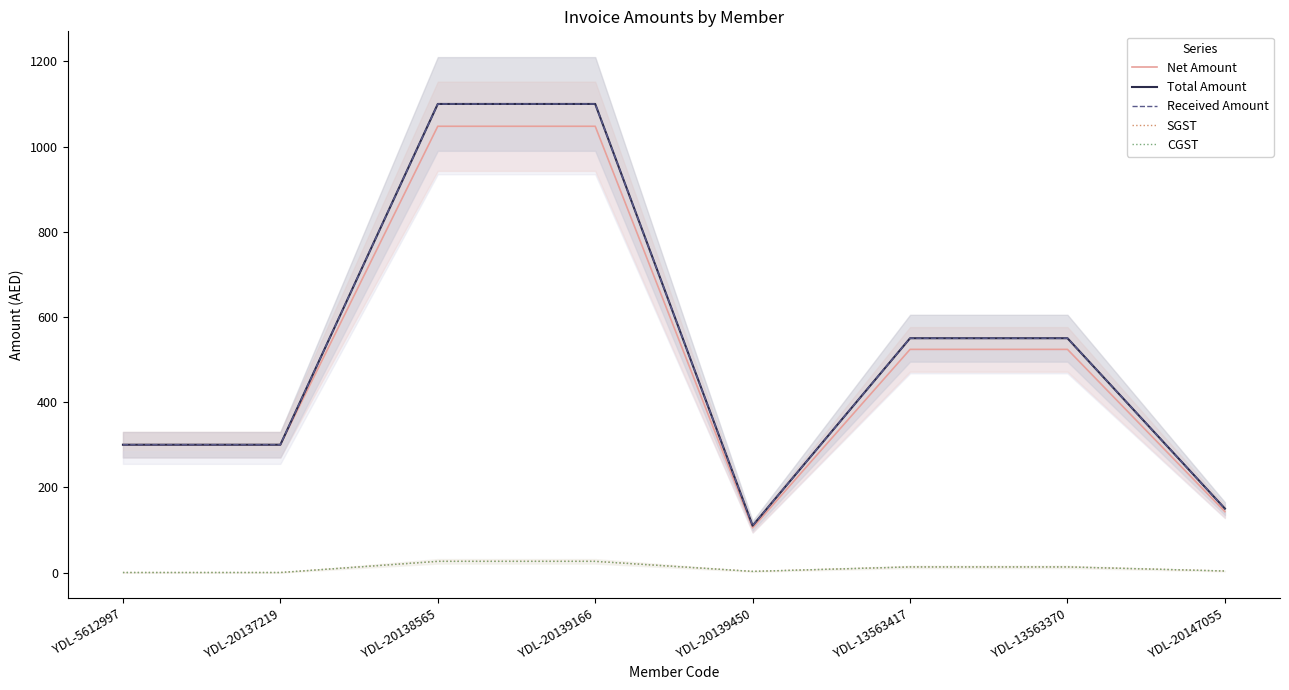

List the labels in order of Net Amount value, smallest first.

YDL-20139450, YDL-20147055, YDL-5612997, YDL-20137219, YDL-13563417, YDL-13563370, YDL-20138565, YDL-20139166